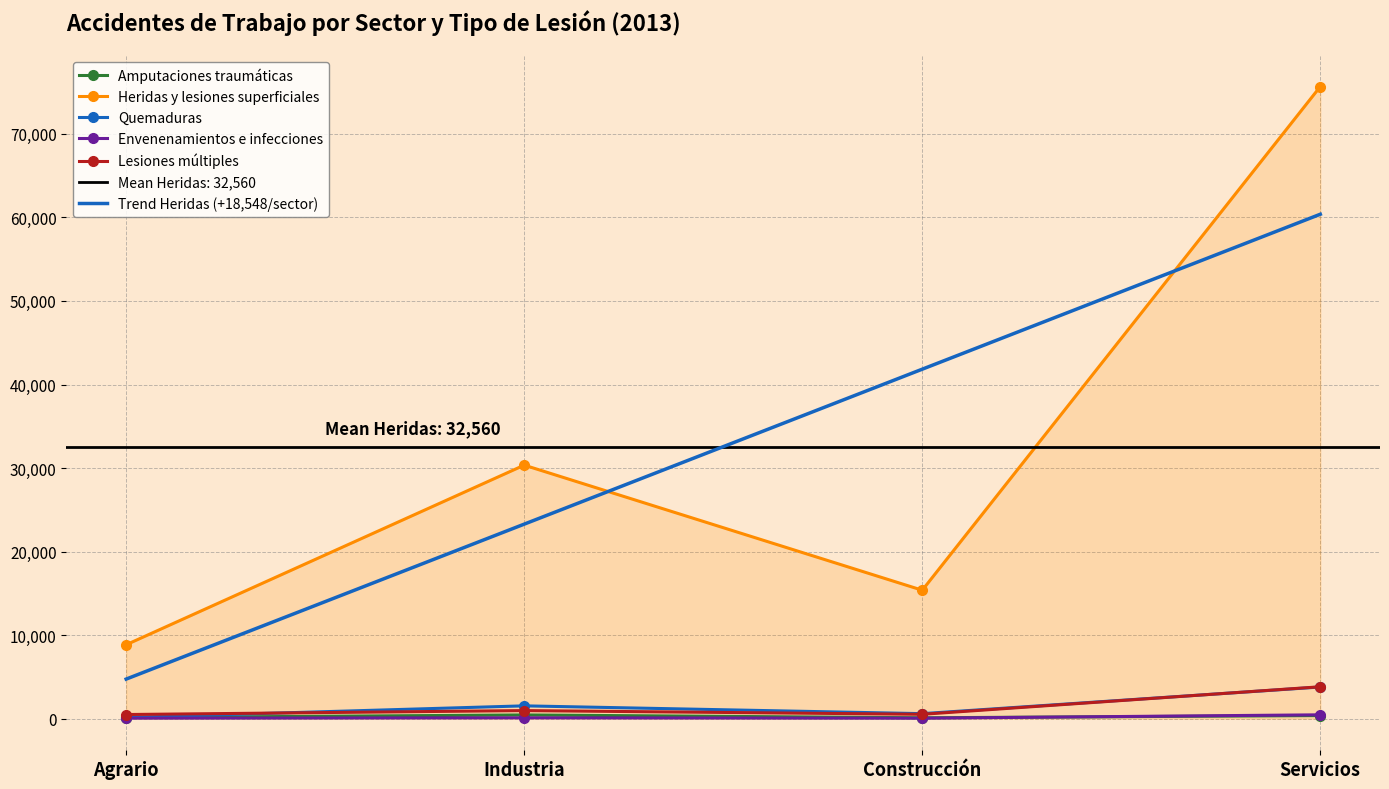

True or false: Envenenamientos e infecciones and Quemaduras intersect in this chart.

False